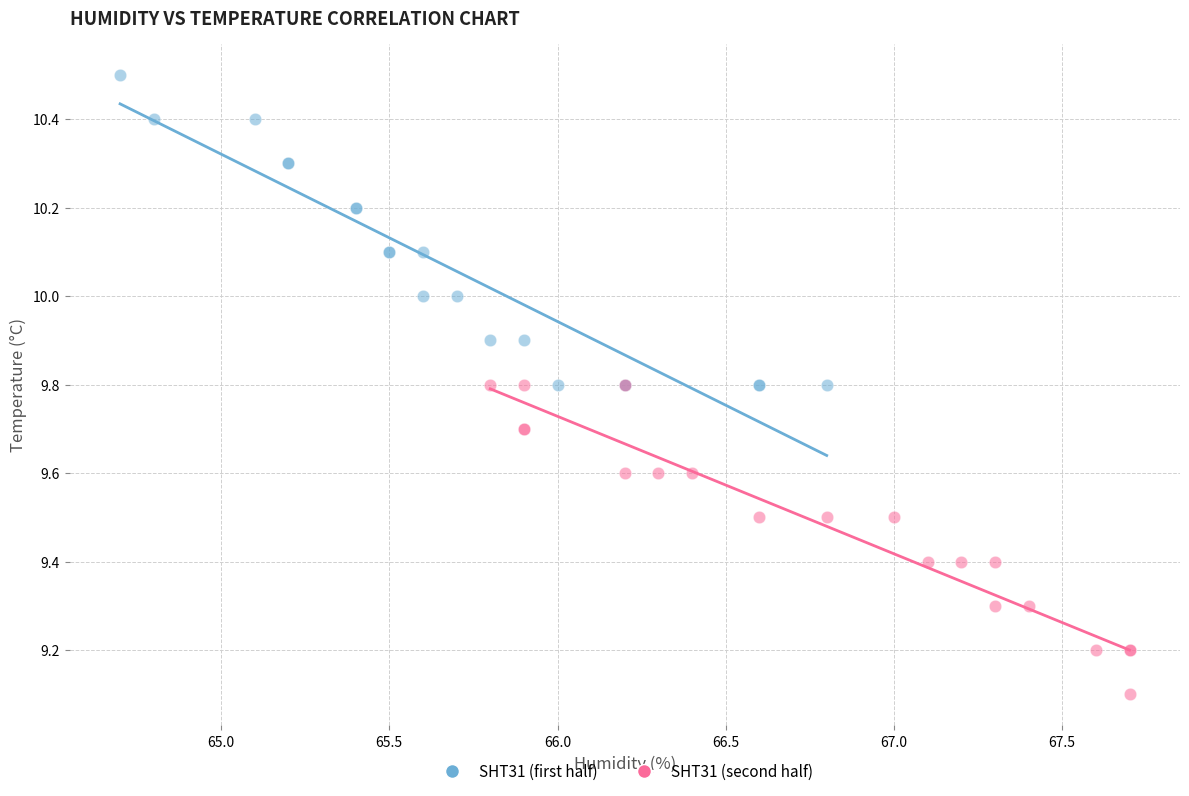

What are all the series names shown in the legend?

SHT31 (first half), SHT31 (second half)